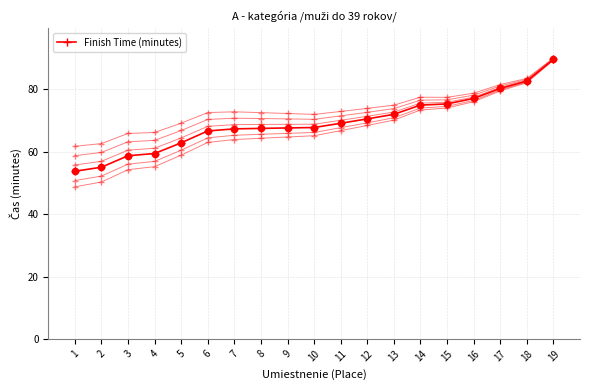

Between 2 and 6, which is larger?

6